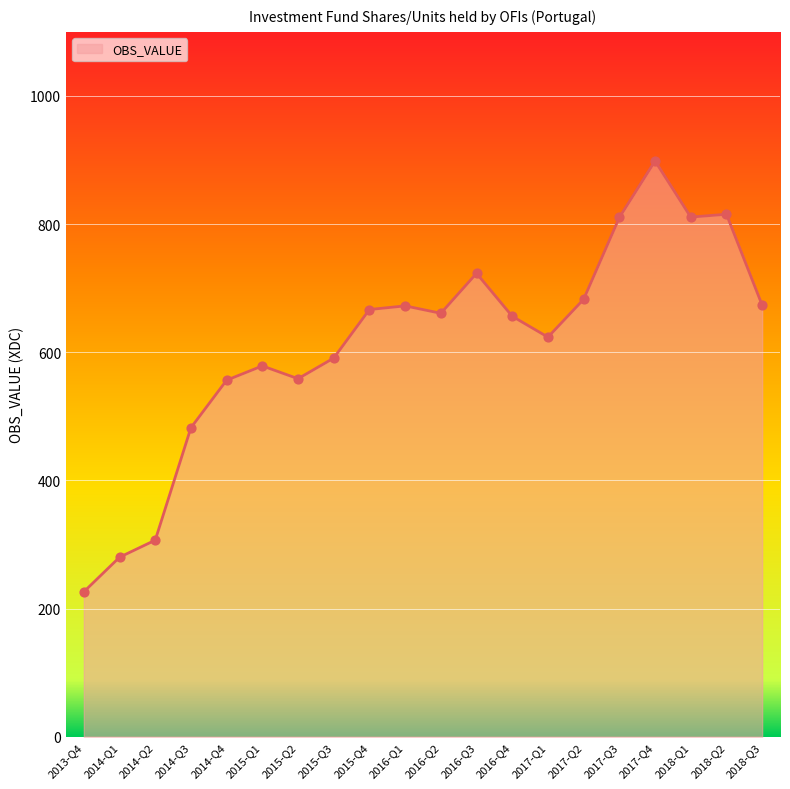

Which has a higher value, 2018-Q2 or 2015-Q3?

2018-Q2